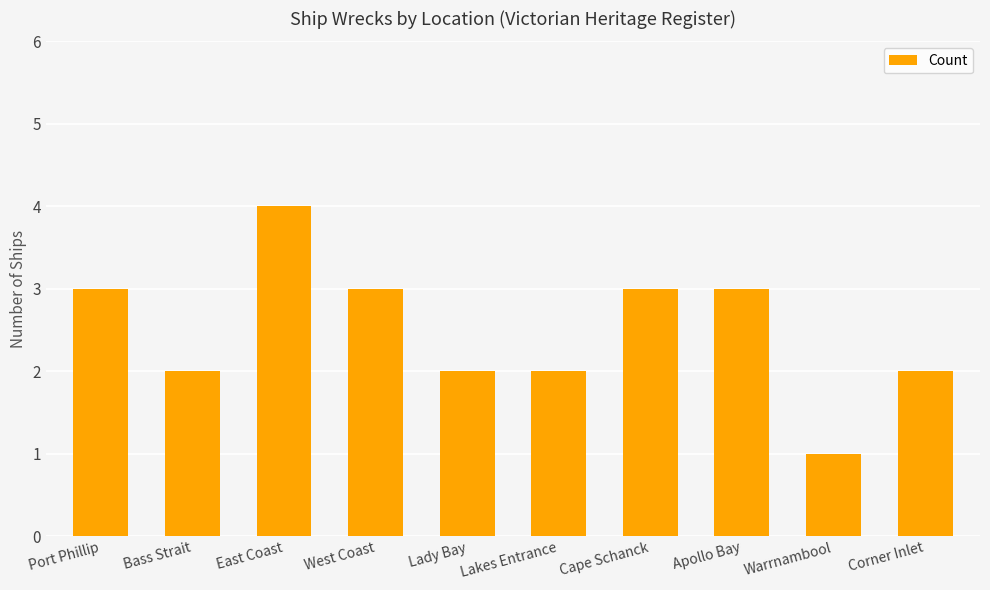

What is the label of the 2nd bar from the right?

Warrnambool